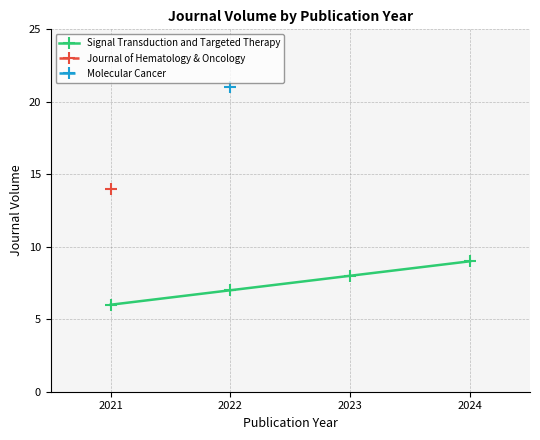

The value of Signal Transduction and Targeted Therapy at 2023 is 8.0. True or false?

True